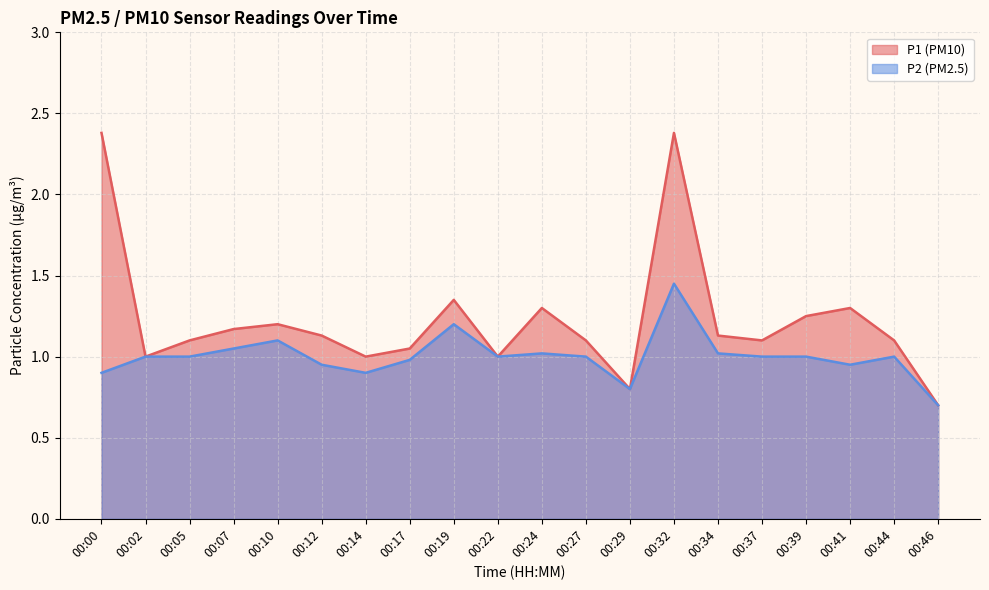

What is the minimum value shown in the chart?

0.7